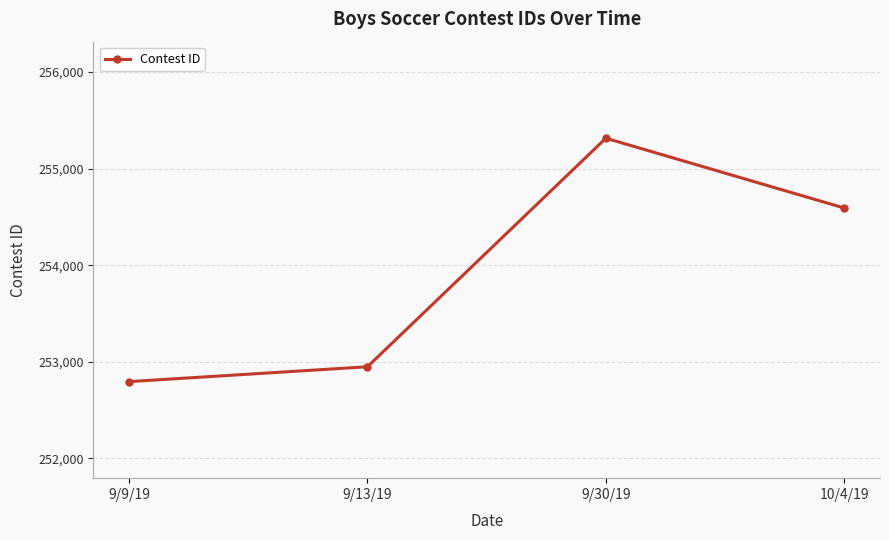

What is the smallest value displayed?

252794